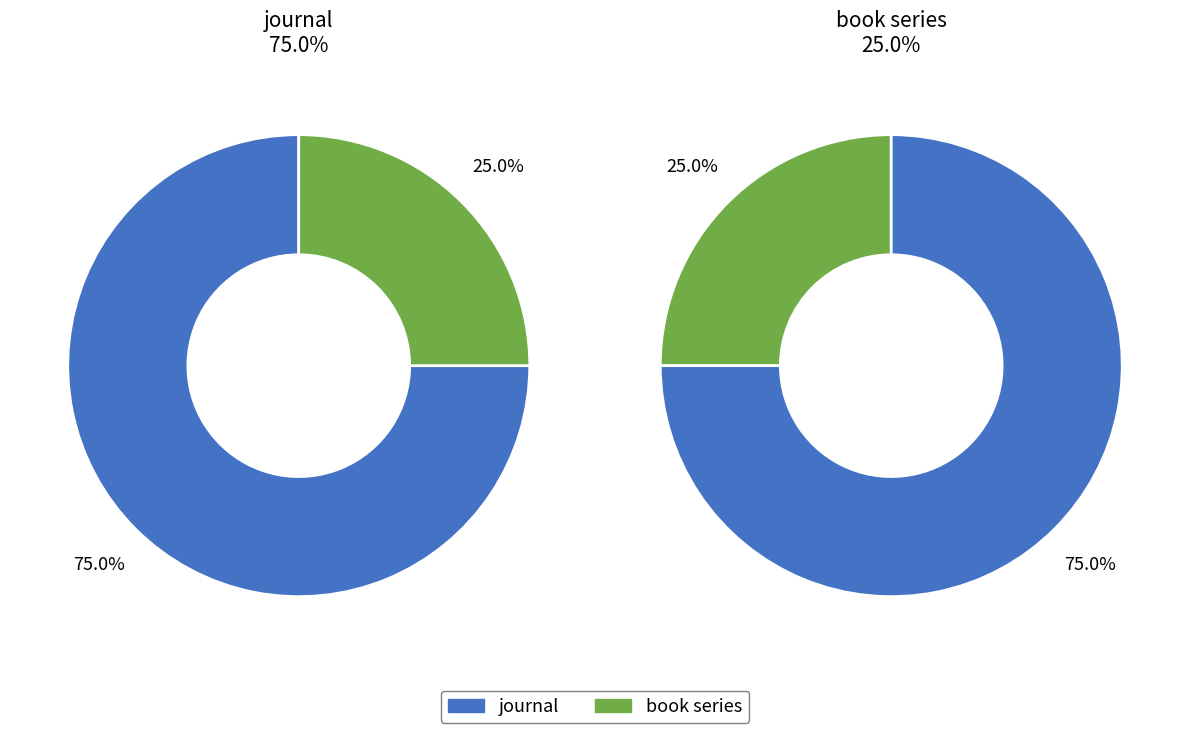

Which slice is the smallest?

book series